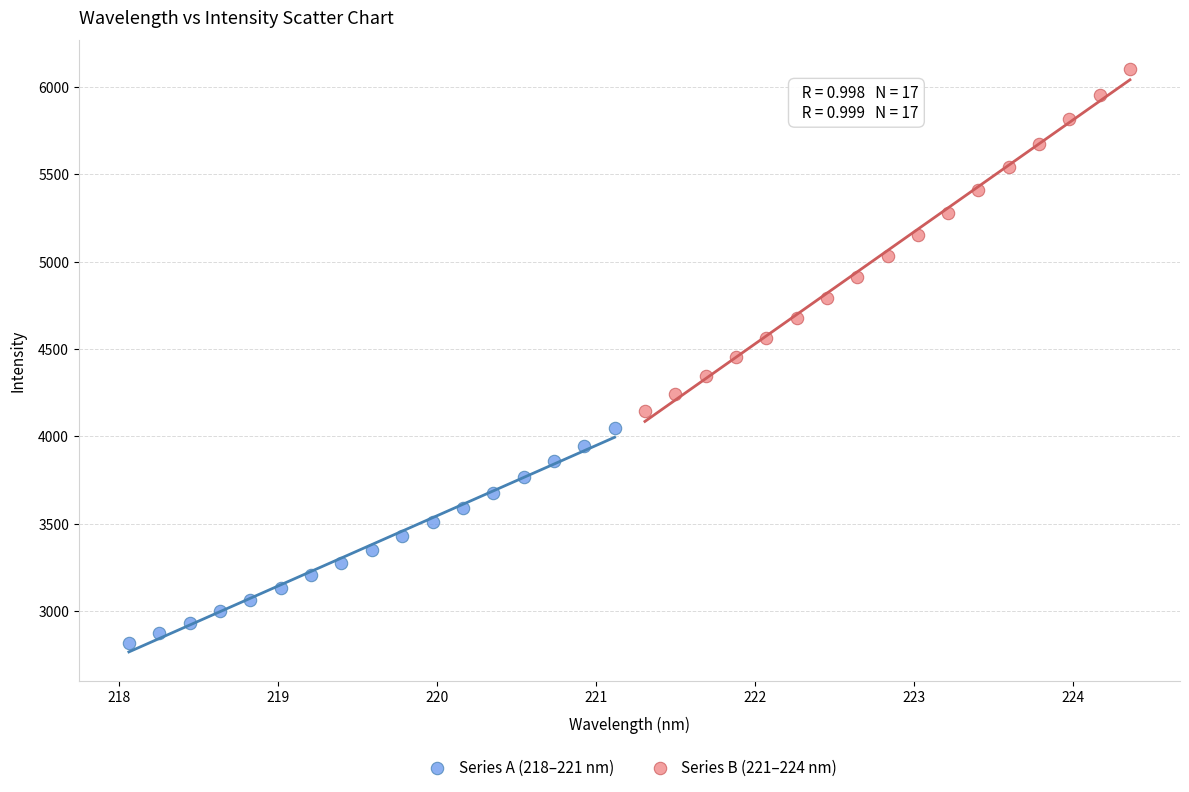

Which series reaches the maximum Y coordinate?

Series B (221–224 nm)